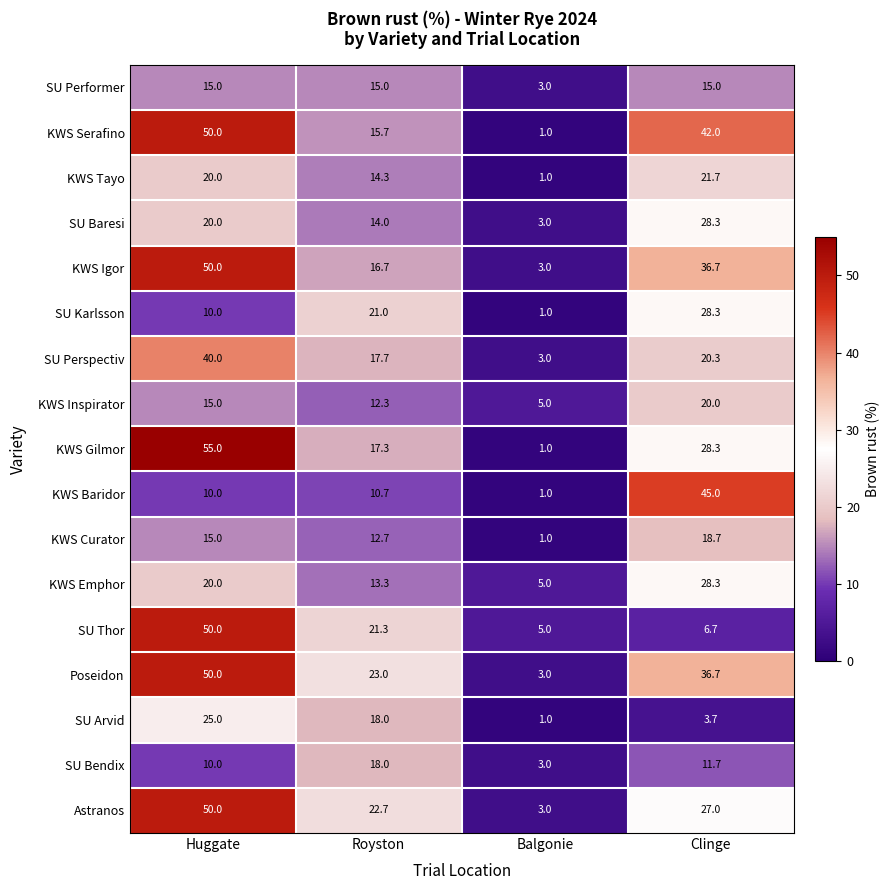

Is it true that KWS Inspirator equals 6.9 at Balgonie?

False